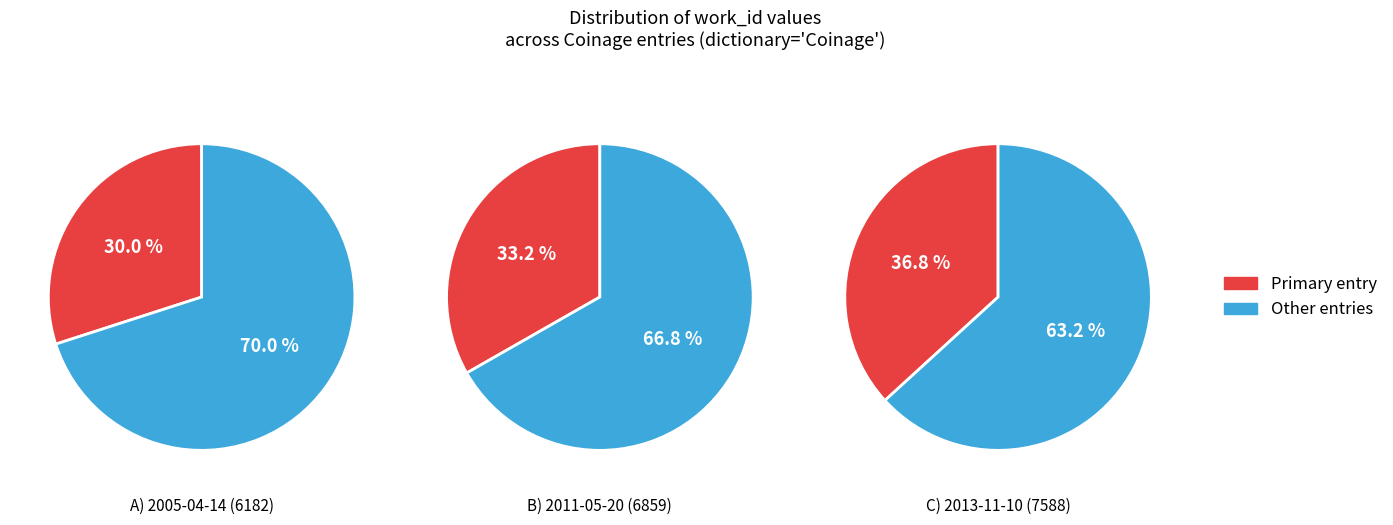

To the nearest percent, what percentage of the pie is 2013-11-10?

37%